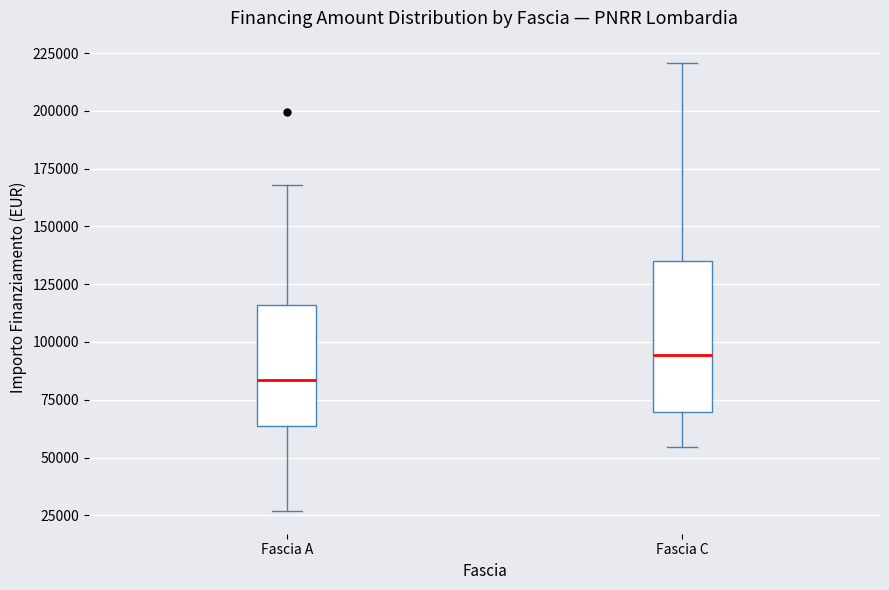

Reading left to right, read every box against the y-axis: the position of its median line, the range the box covers, and the ends of its whiskers. The values are not printed on the chart, so give them approximately, as read against the axis.

Fascia A: median 85000, box 65000 to 115000, whiskers 25000 to 170000
Fascia C: median 95000, box 70000 to 135000, whiskers 55000 to 220000